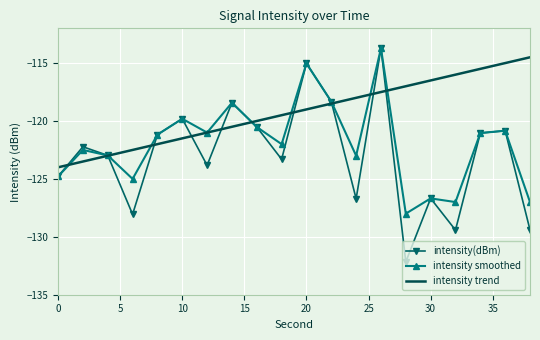

What is the minimum value shown in the chart?

-132.2